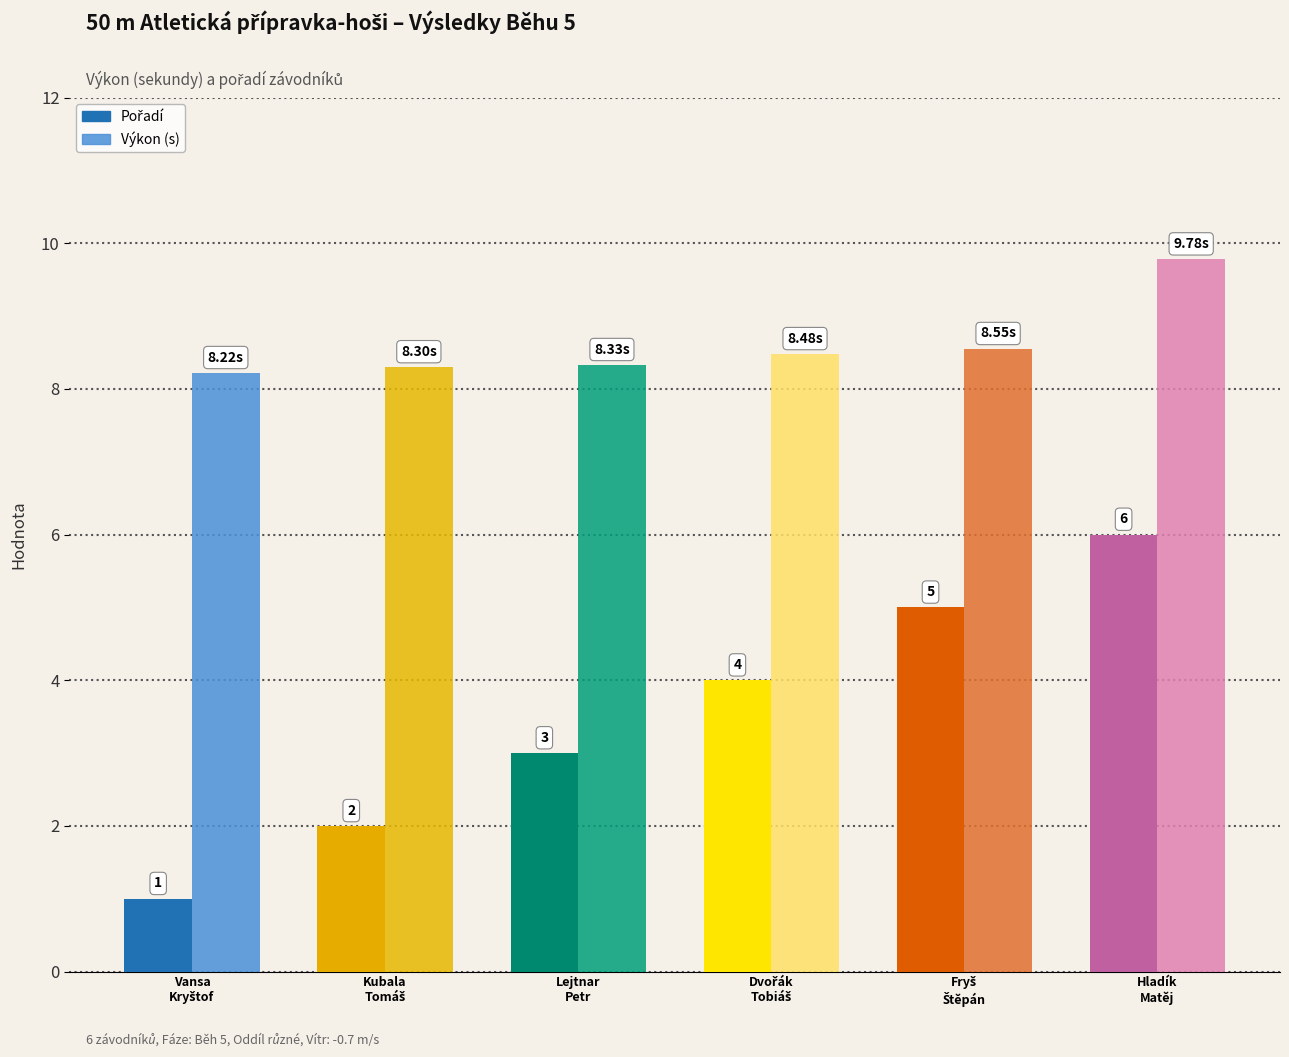

Reading right to left, extract all data points from this chart.

Pořadí: Hladík Matěj=6.0	Fryš Štěpán=5.0	Dvořák Tobiáš=4.0	Lejtnar Petr=3.0	Kubala Tomáš=2.0	Vansa Kryštof=1.0
Výkon: Hladík Matěj=9.8	Fryš Štěpán=8.6	Dvořák Tobiáš=8.5	Lejtnar Petr=8.3	Kubala Tomáš=8.3	Vansa Kryštof=8.2